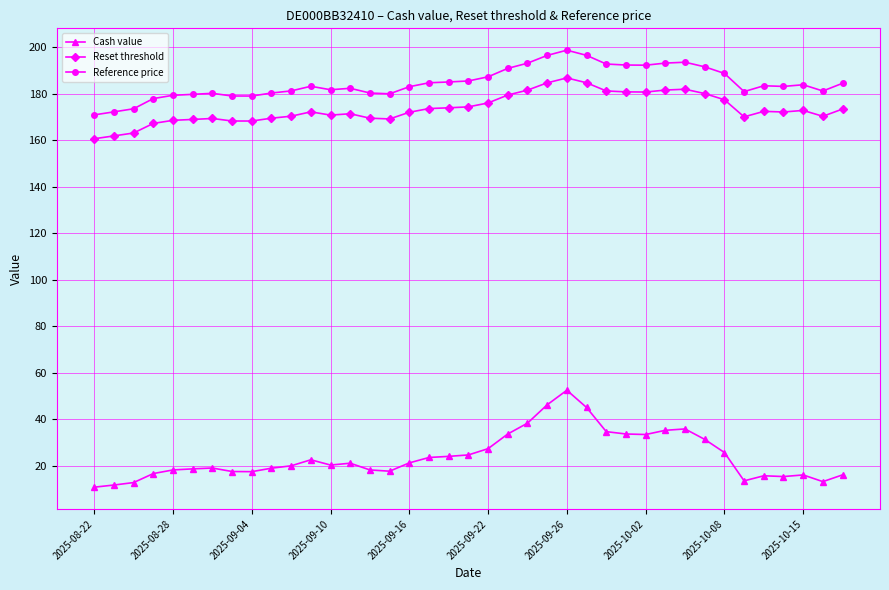

What is the sum of all Cash value values?

941.5